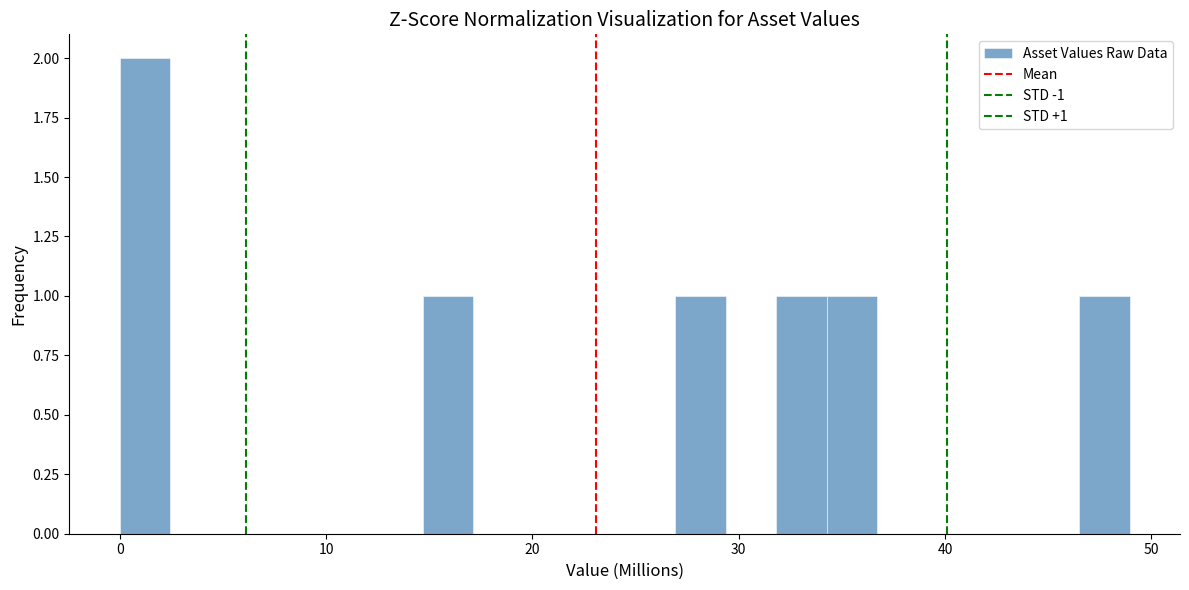

Around what value on the x-axis is the tallest bar? Give the approximate position of its centre, as read against the axis.

1